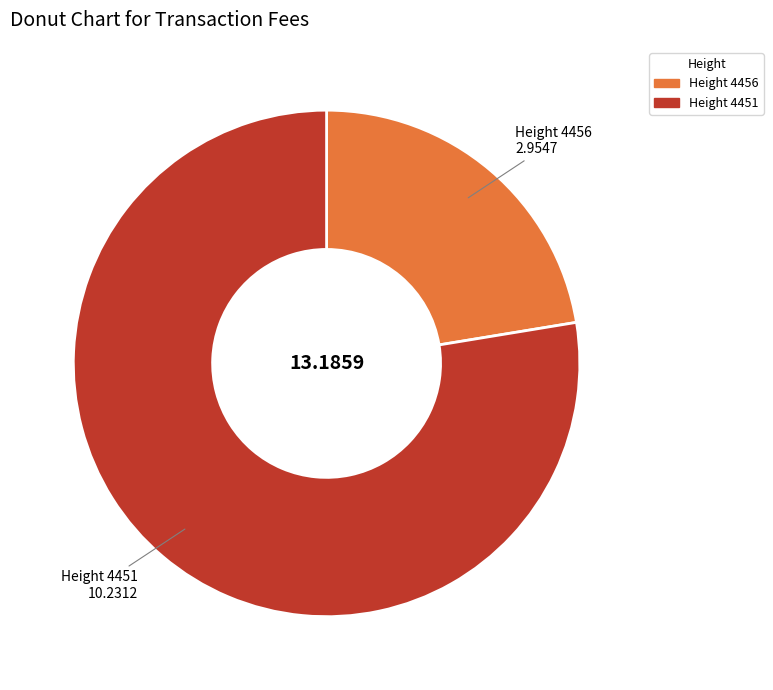

Which category has the smallest portion of the pie?

Height 4456